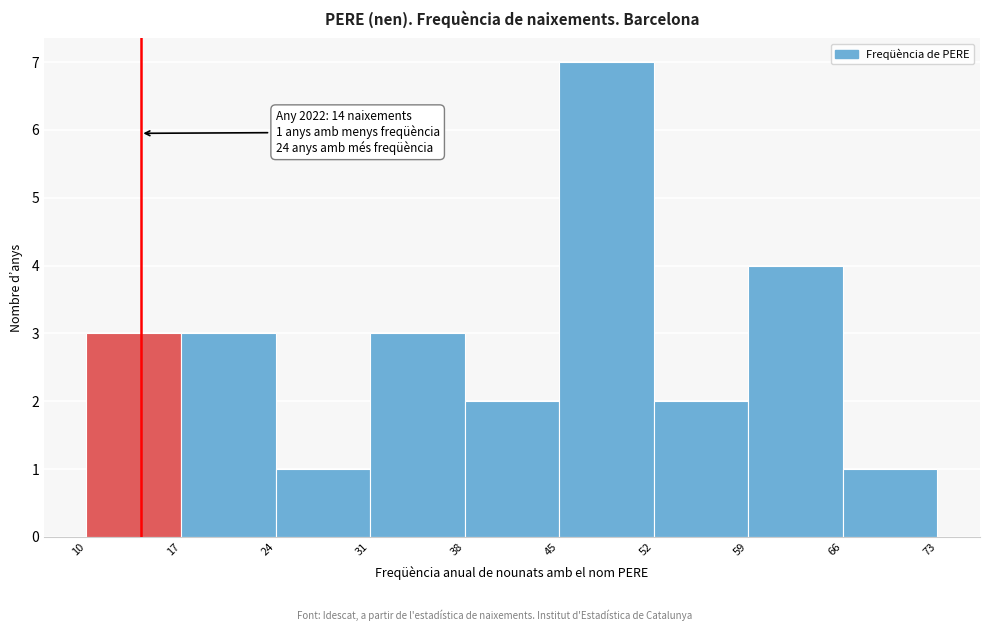

Over which range of the x-axis is the bar tallest?

45 to 52